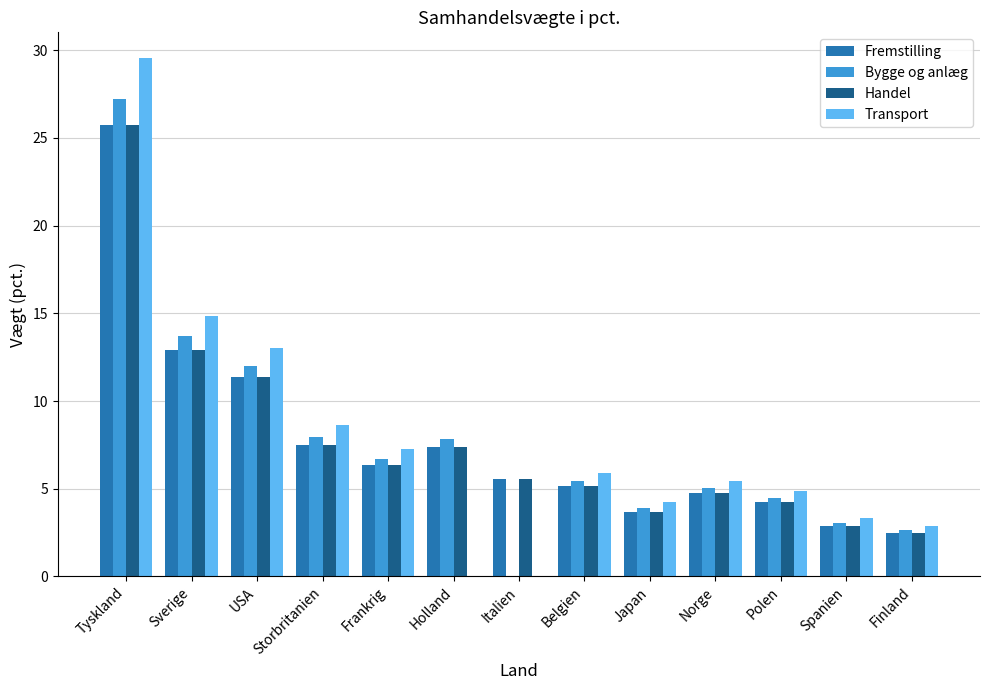

Between Sverige and Italien, which series saw the biggest shift?

Transport